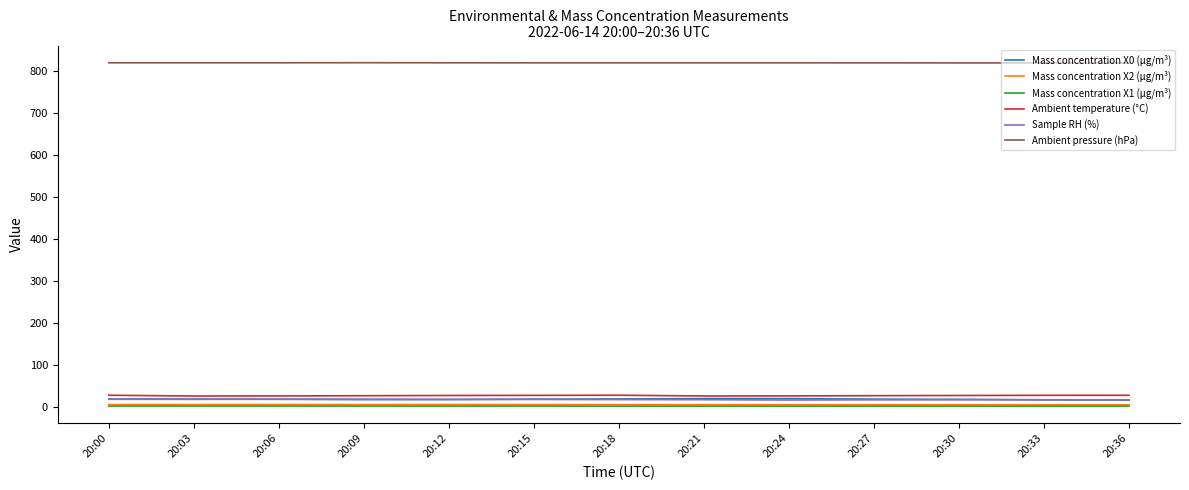

Which series has the largest total across all categories?

Ambient pressure (hPa)